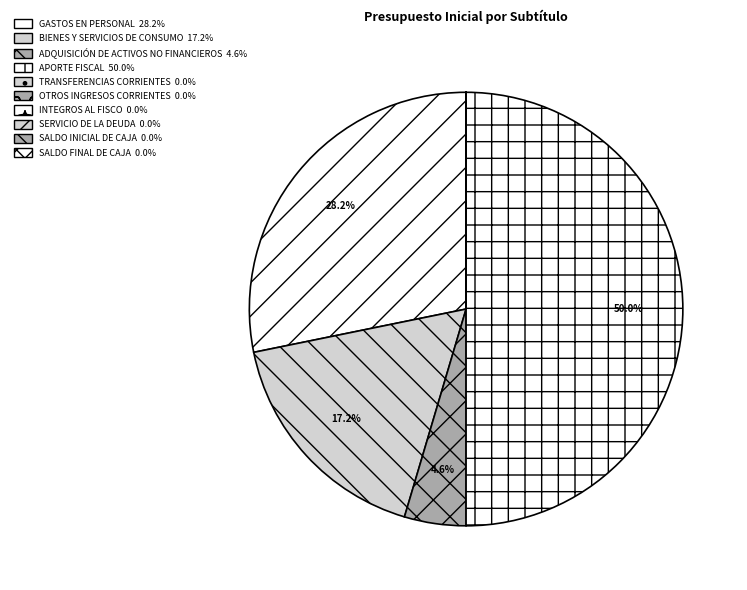

To the nearest percent, what is the average slice percentage?

10%